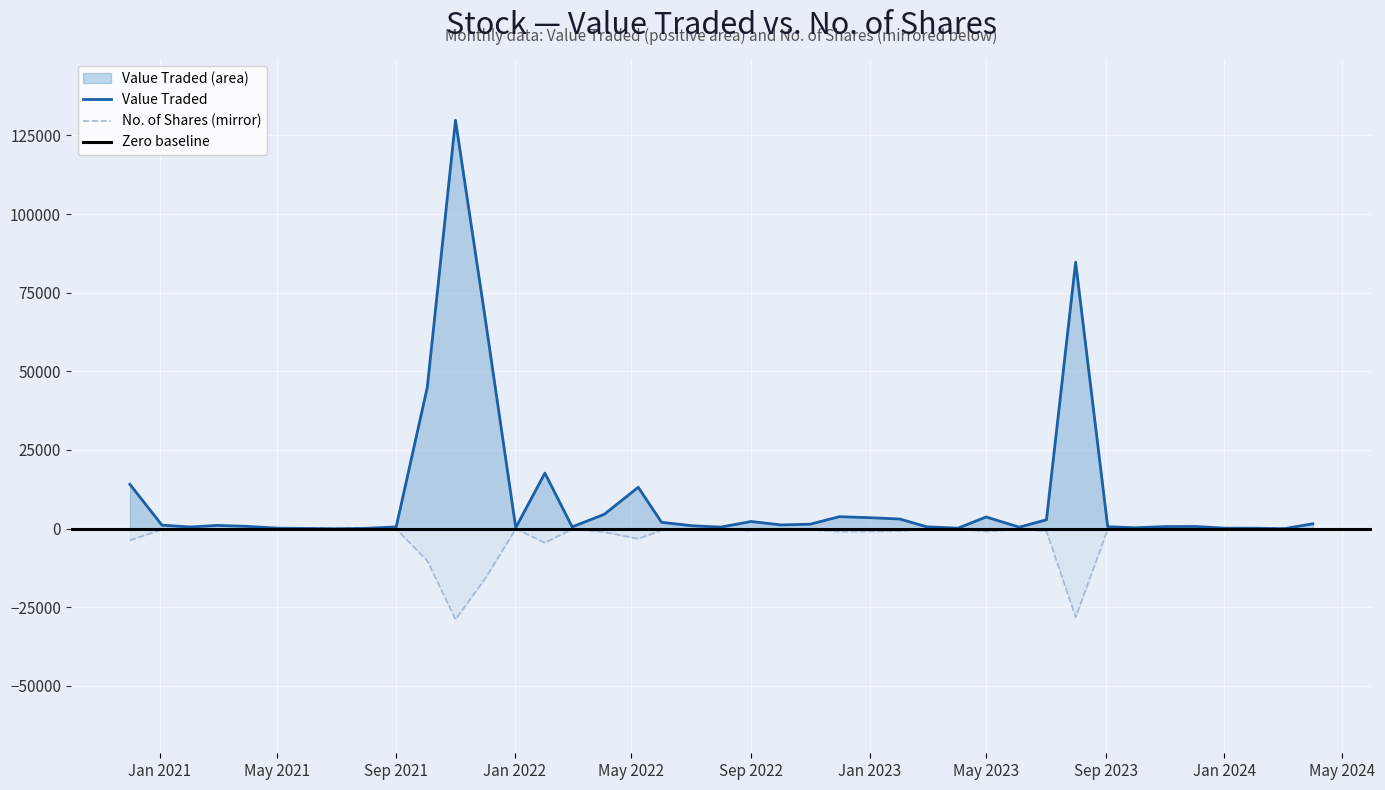

What value does the Value Traded series have at 01/12/2022?

3816